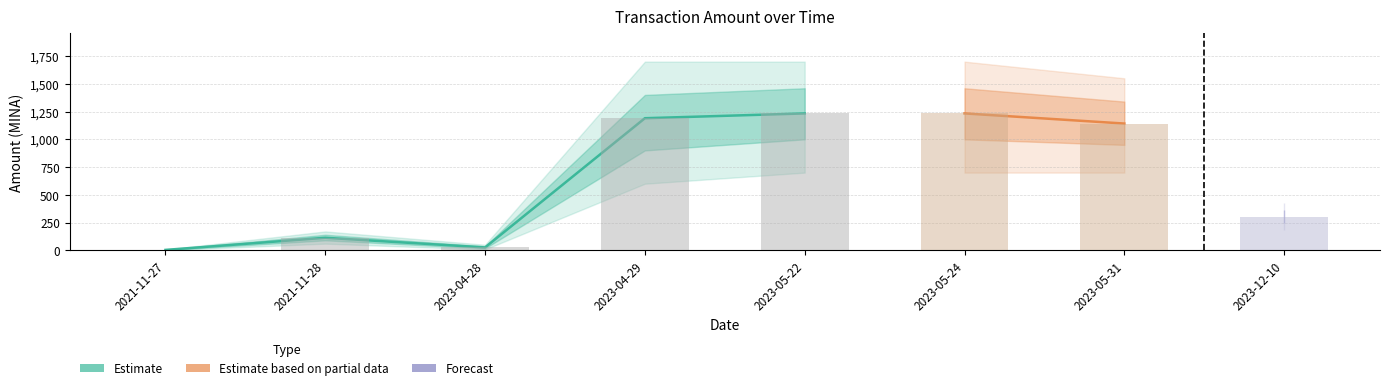

Reading left to right, extract all data points from this chart.

3.6	112.9	26.0	1190.2	1233.4	1233.3	1142.1	300.0